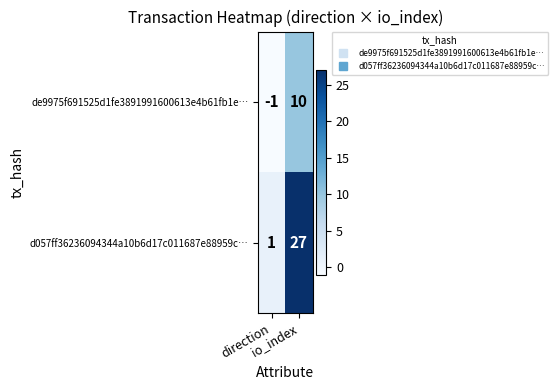

At how many categories does at least one series exceed 10?

1